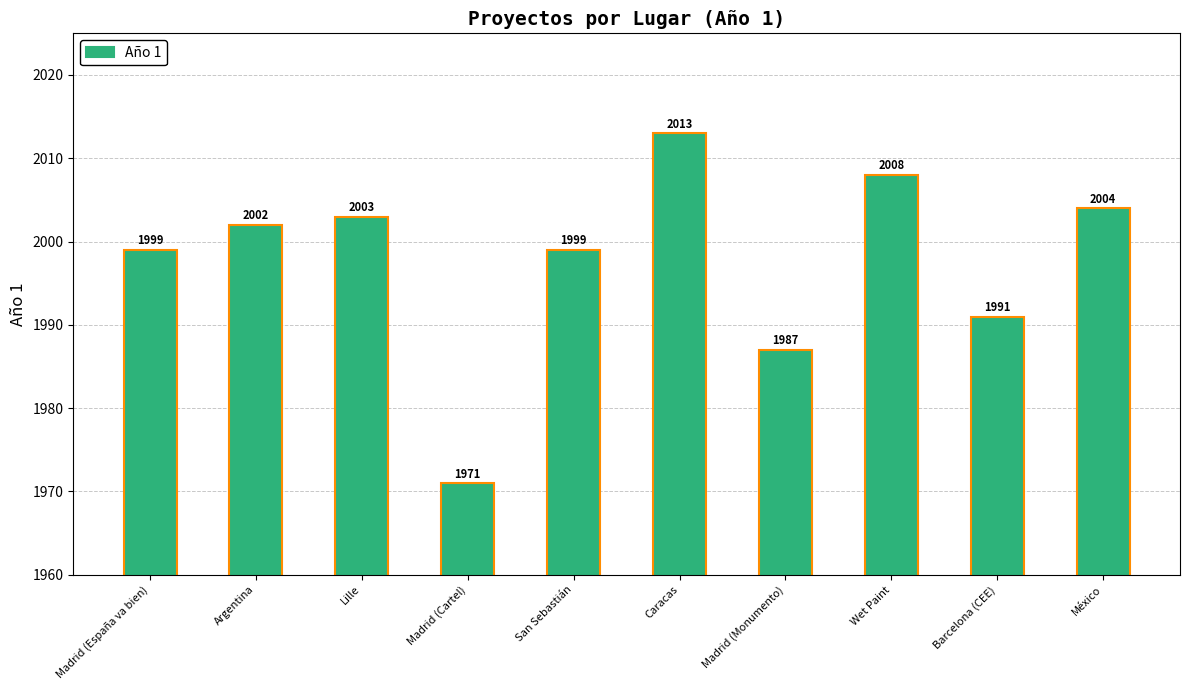

What is the label of the 1st bar from the right?

México